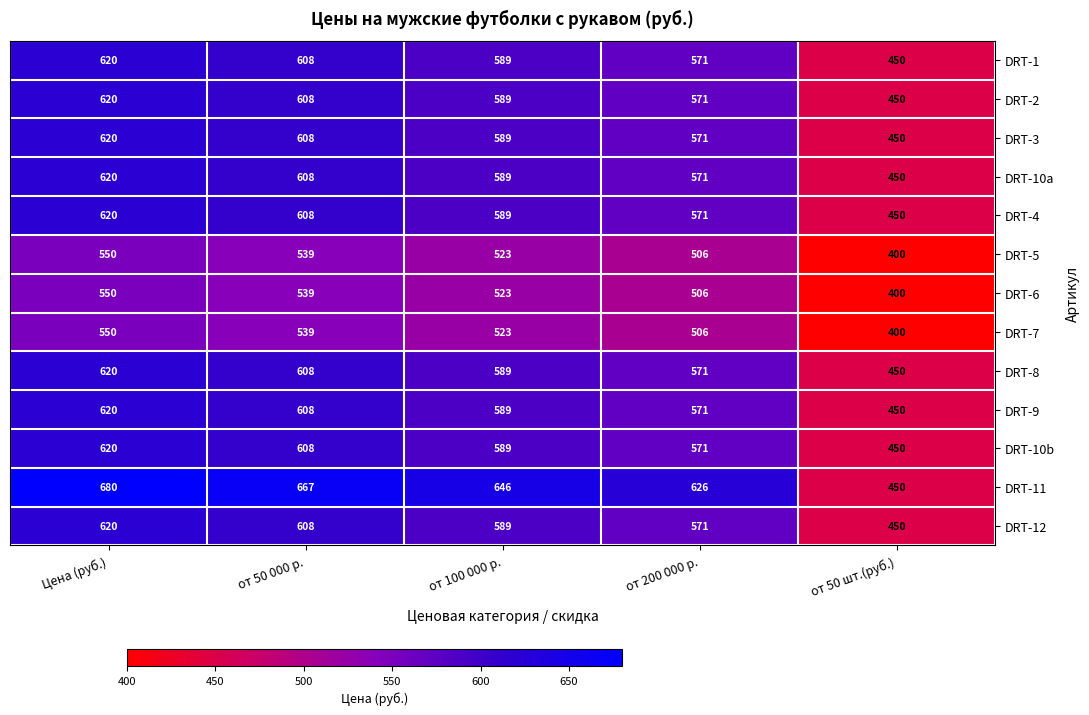

What is the greatest value displayed?

680